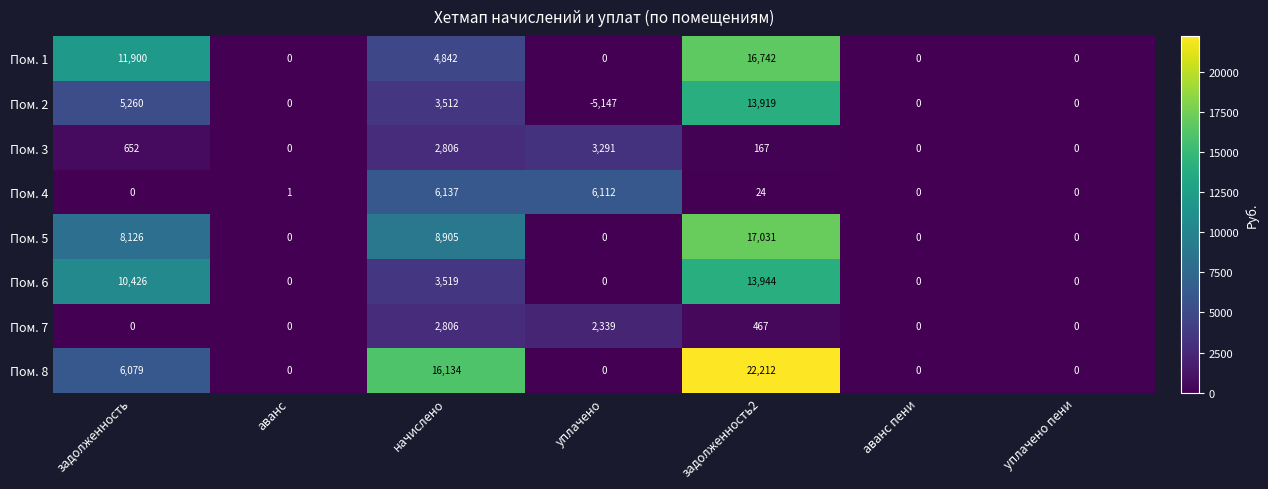

List the series in order of their peak value, lowest first.

Пом. 7, Пом. 3, Пом. 4, Пом. 2, Пом. 6, Пом. 1, Пом. 5, Пом. 8